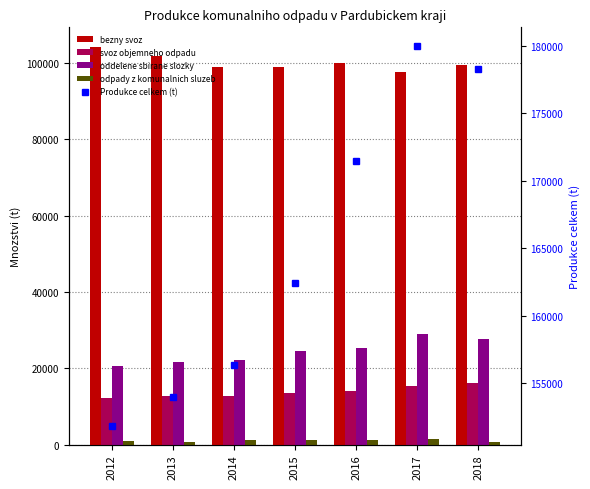

Is it true that bezny svoz equals 43536.3 at 2016?

False